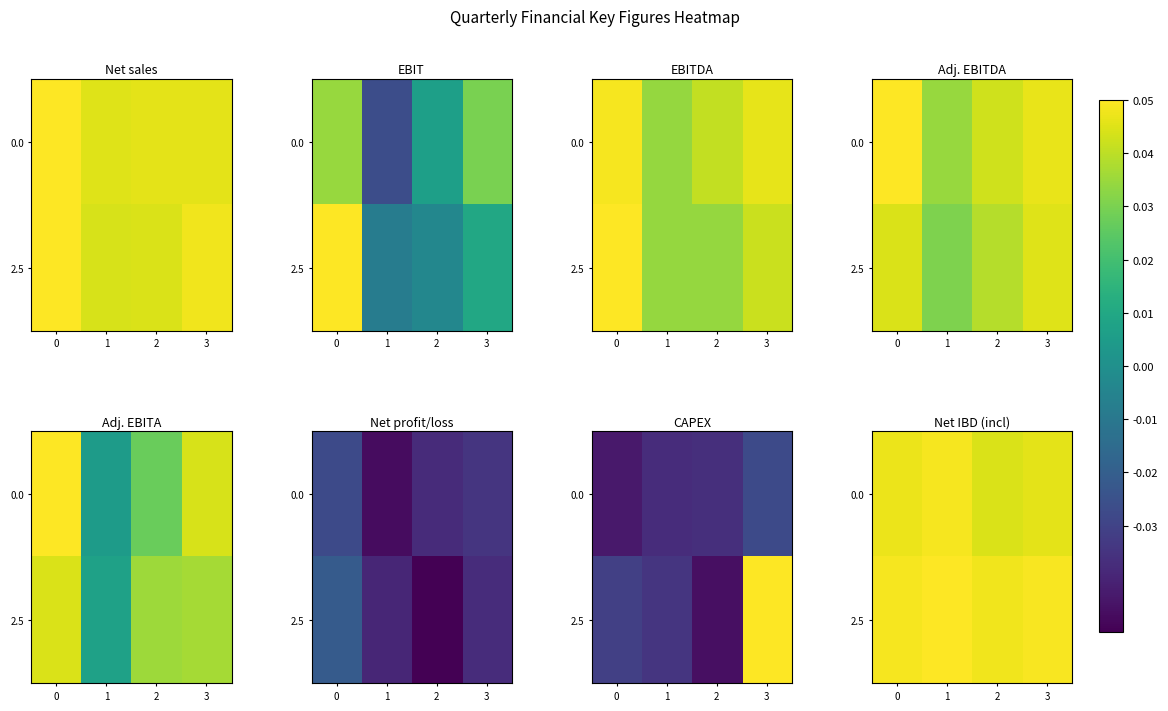

Where is row_0 nearest to the value 0?

2